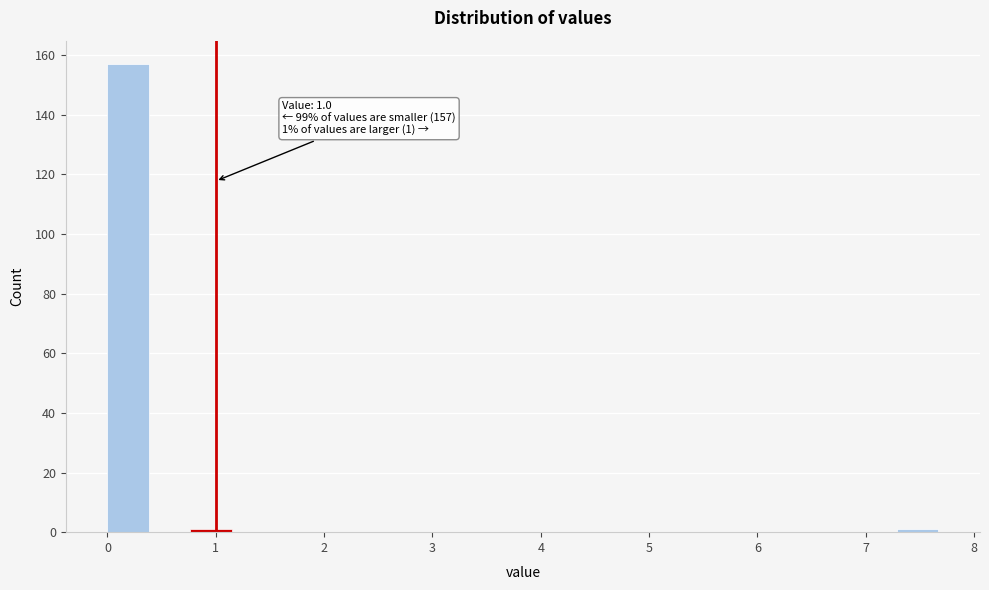

Around what value on the x-axis is the tallest bar? Give the approximate position of its centre, as read against the axis.

0.2